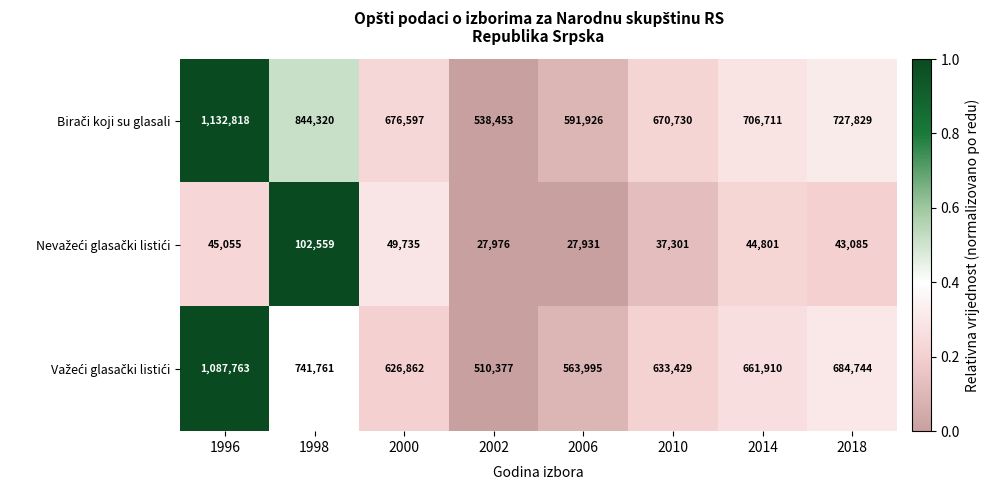

What is the maximum value shown in the chart?

1132818